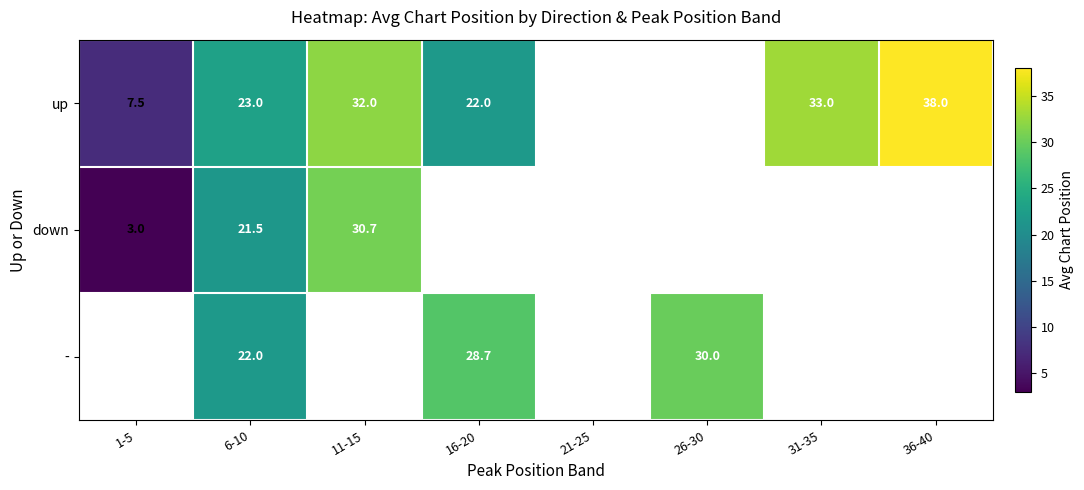

Is it true that up equals 11.4 at 1-5?

False